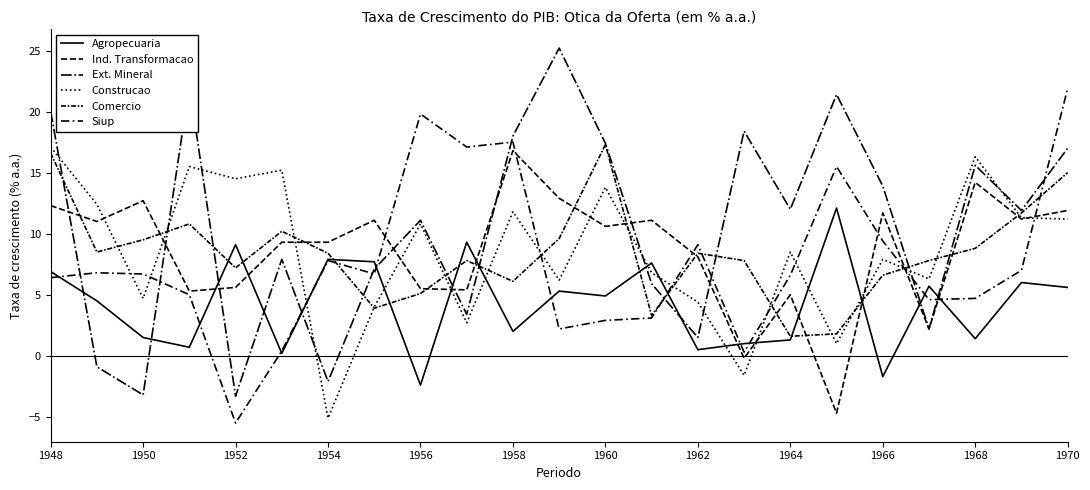

How many lines are shown in the chart?

6